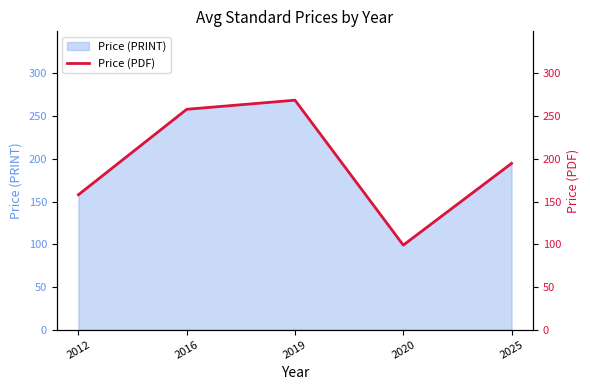

At which category does the data reach its first local peak?

2019